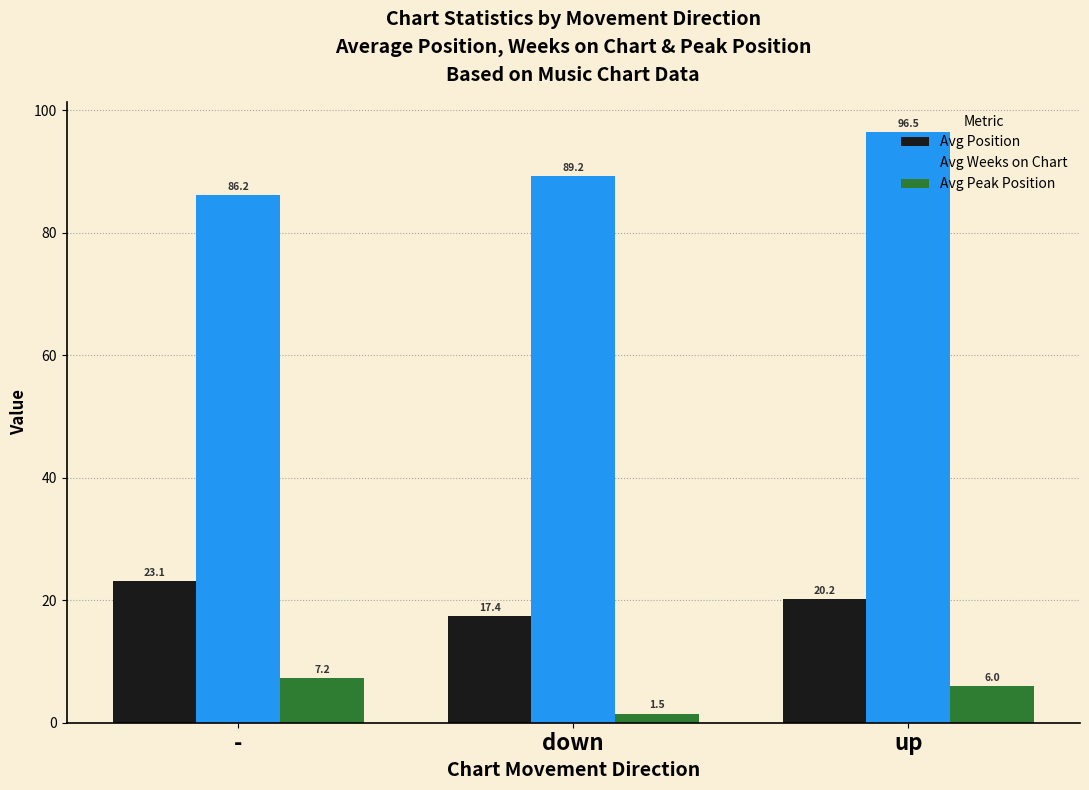

Which series has the largest range (max minus min)?

Avg Weeks on Chart